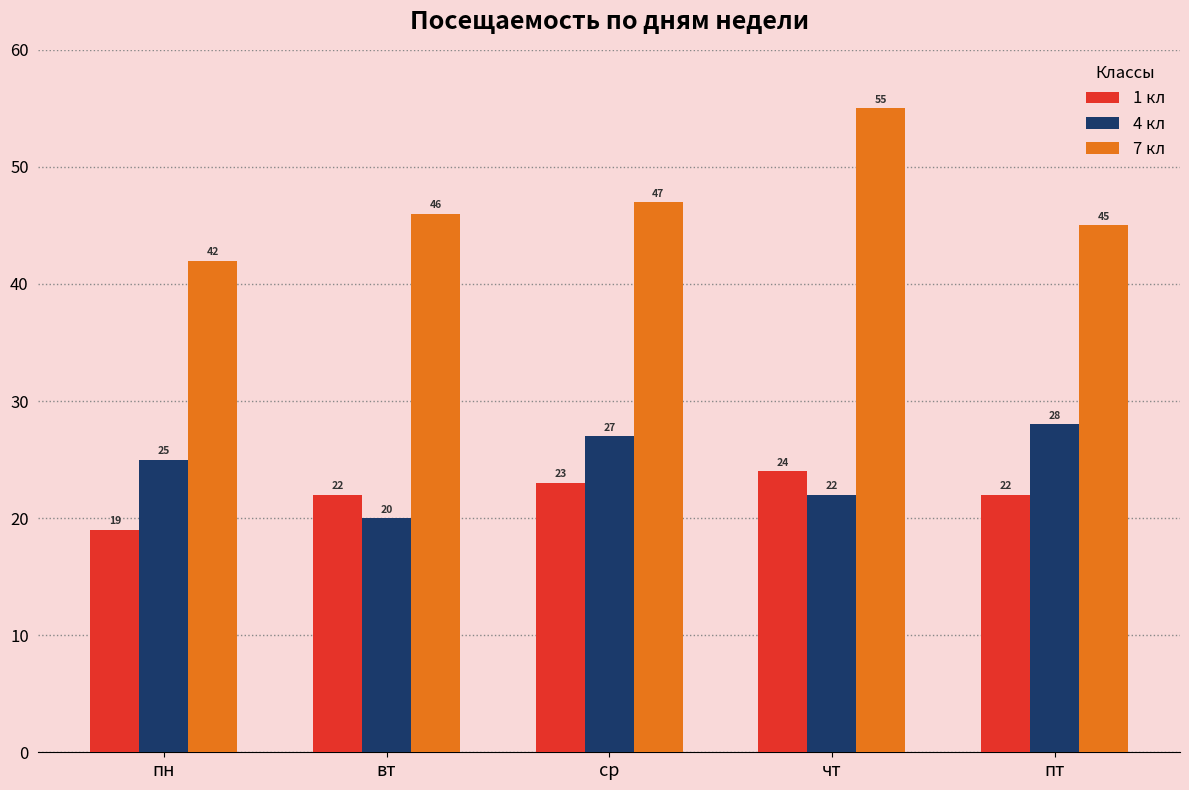

At how many categories does at least one series exceed 25?

5